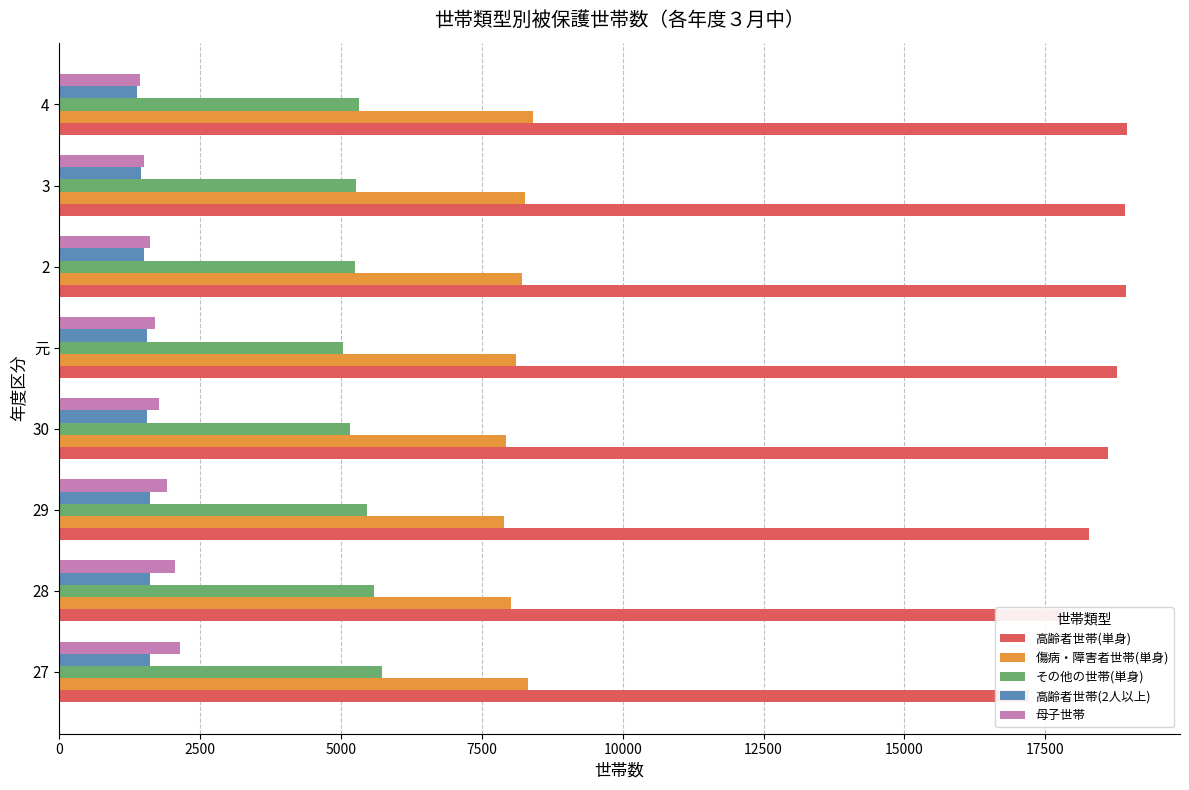

Which series has the largest range (max minus min)?

高齢者世帯(単身)